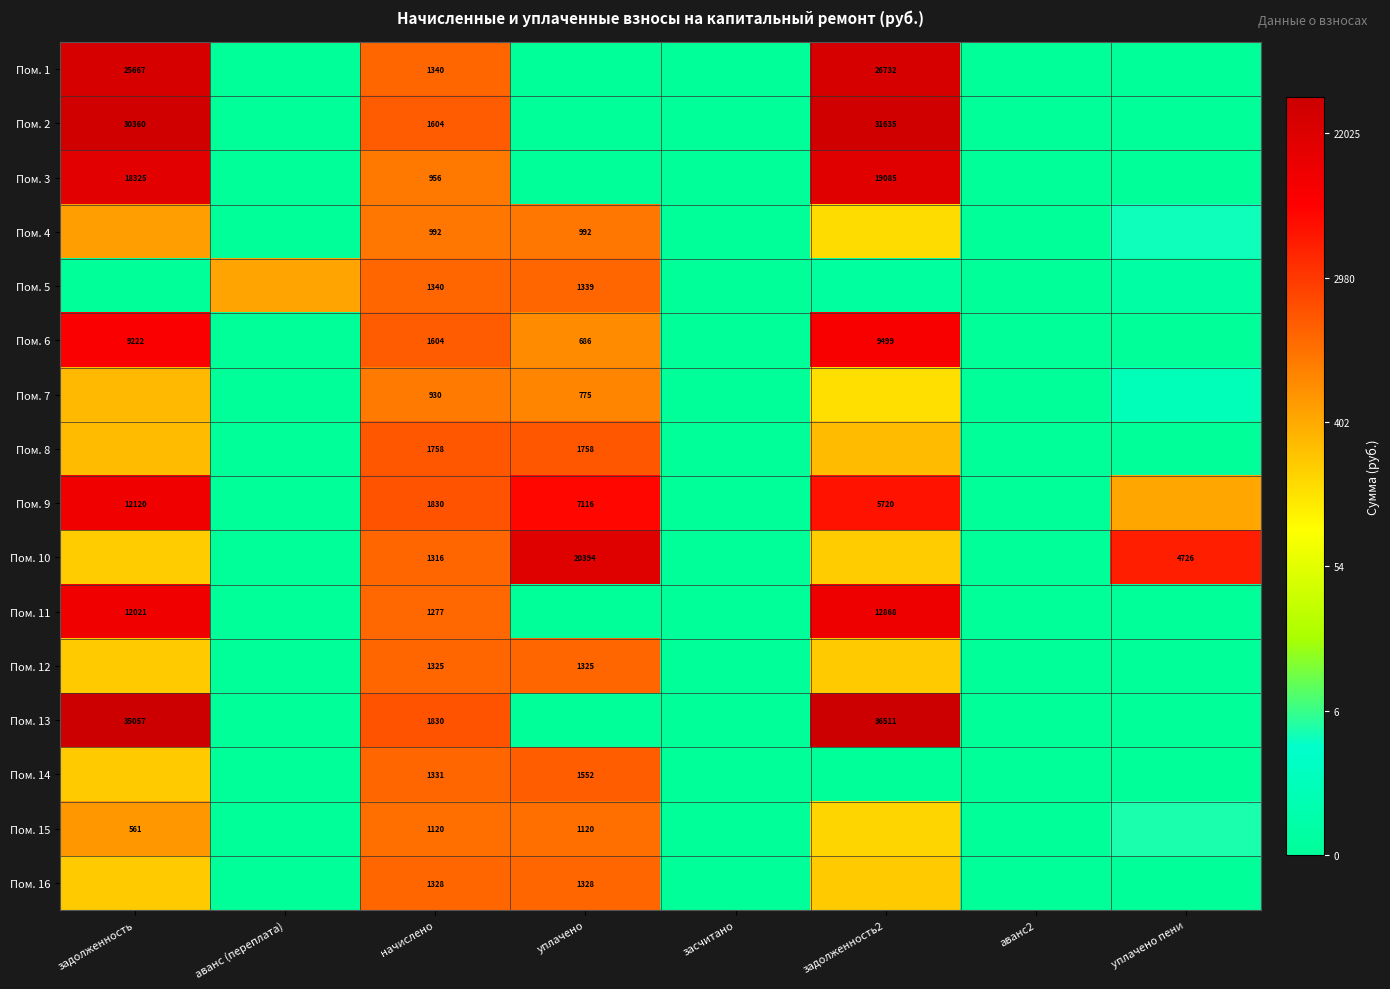

True or false: Пом. 10 has a value of 0.0 at засчитано.

True